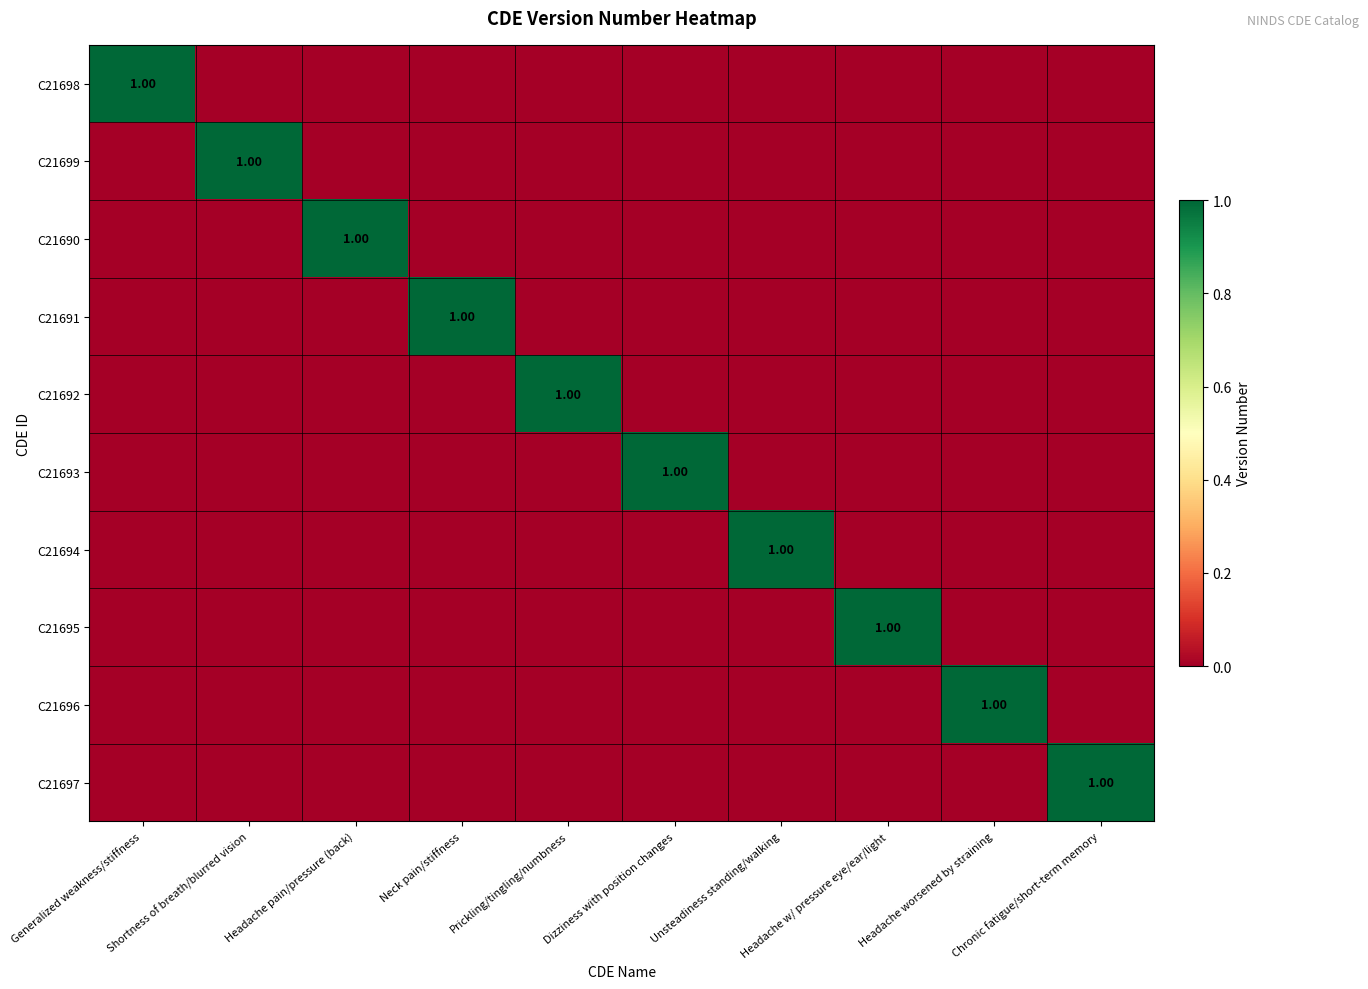

Count the number of data series in this chart.

10